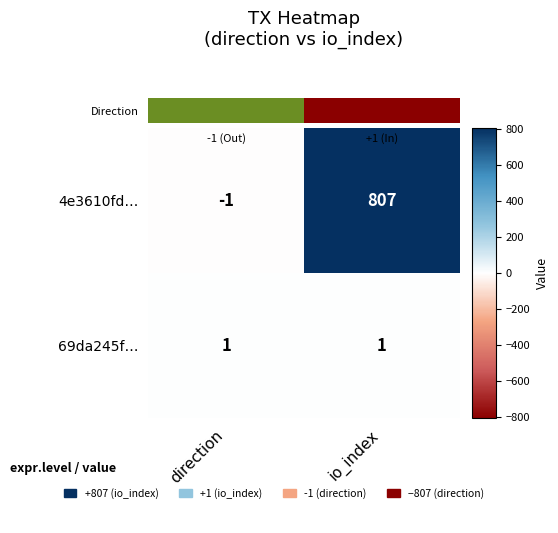

Is it true that 69da245f… equals 0 at io_index?

False